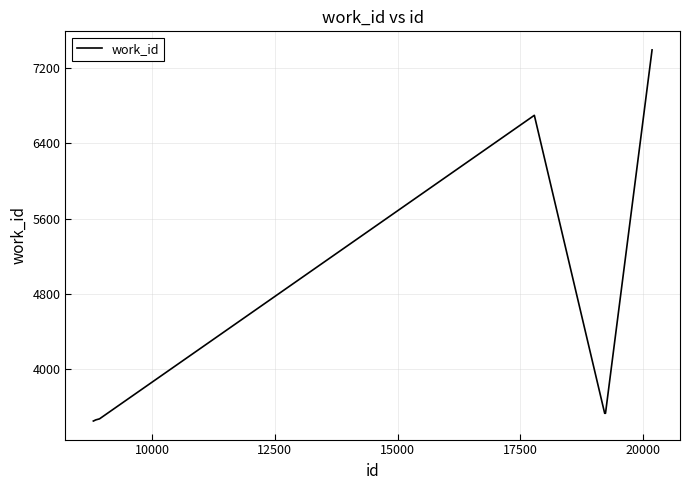

What is the greatest value displayed?

7390